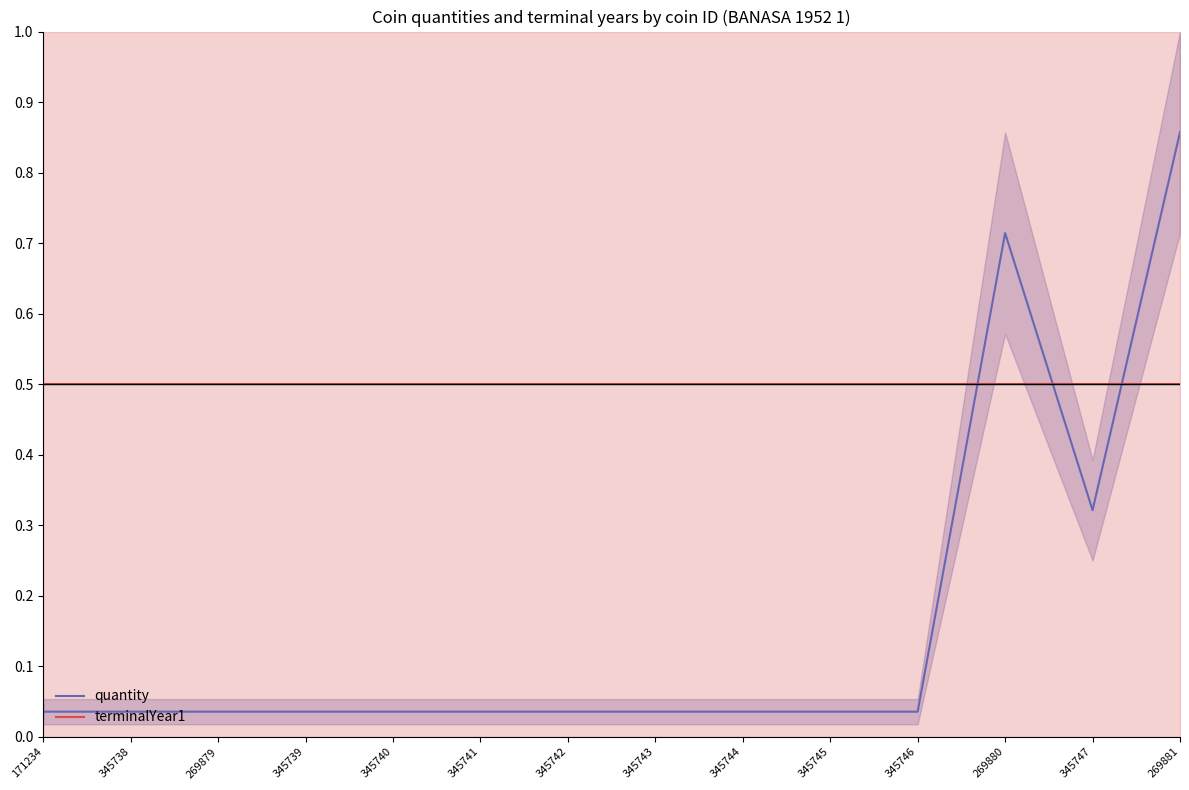

What are all the series names shown in the legend?

quantity, terminalYear1